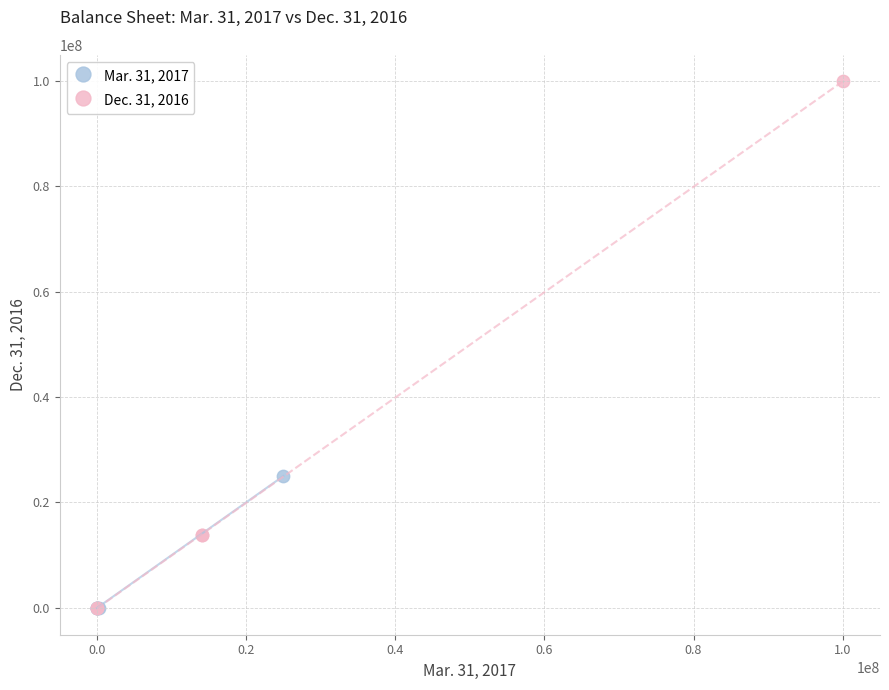

Which series contains the highest Y value?

Dec. 31, 2016